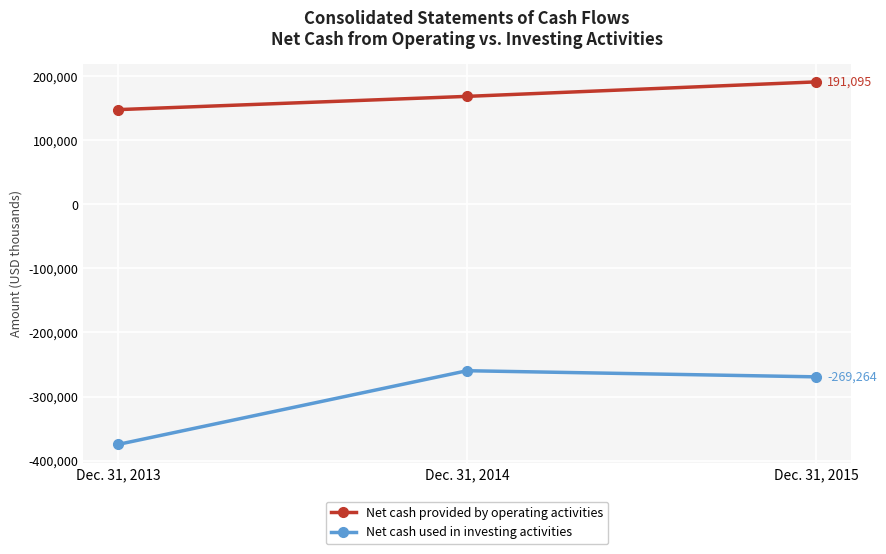

How many lines are shown in the chart?

2